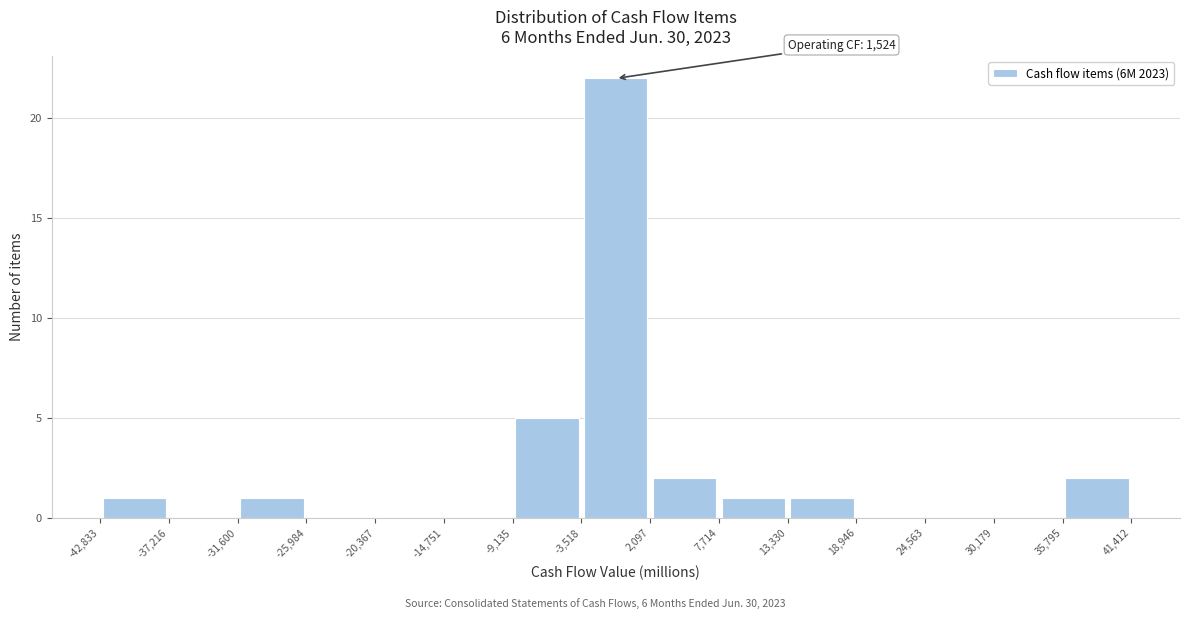

Which range on the x-axis has the tallest bar?

-3,518 to 2,097